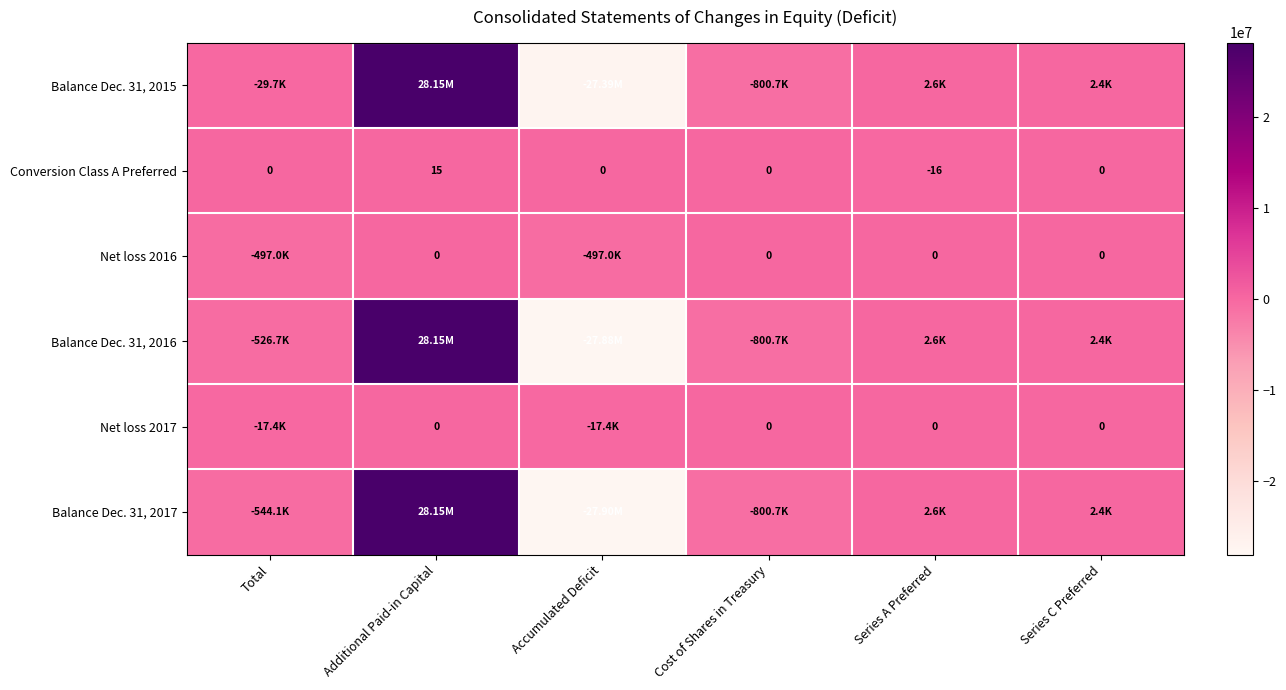

What is the minimum value shown in the chart?

-27899452